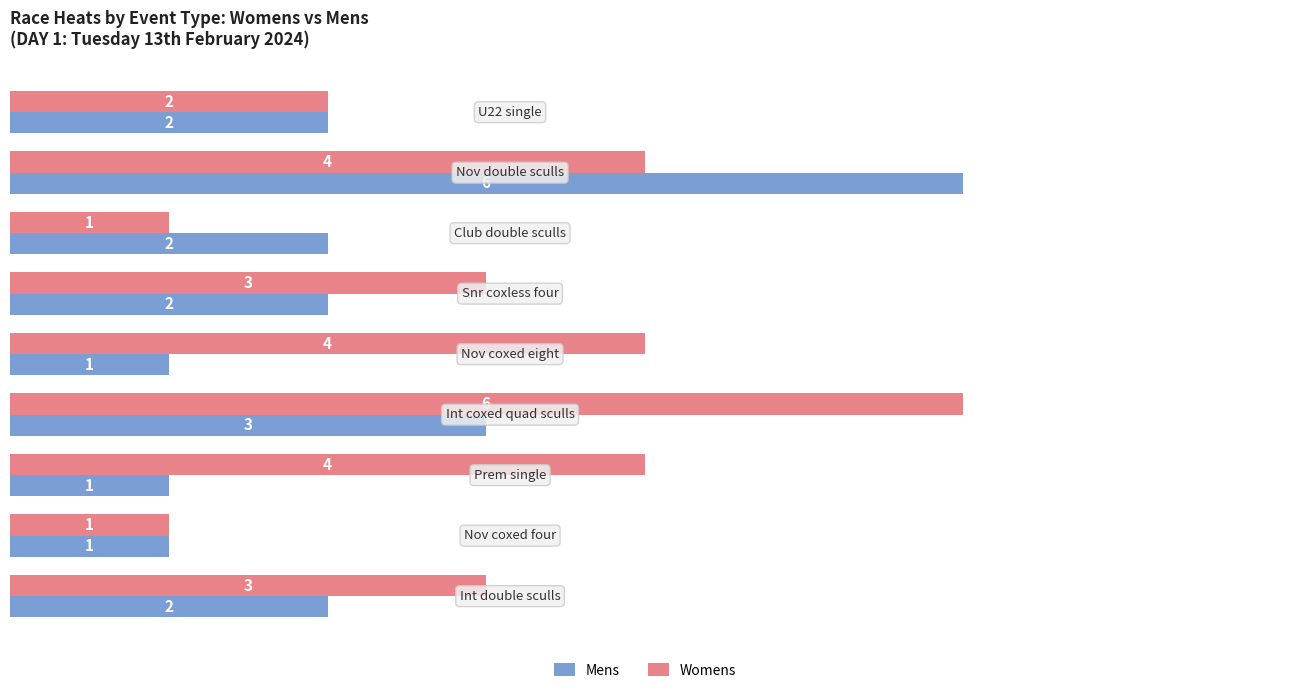

What are all the series names shown in the legend?

Mens, Womens